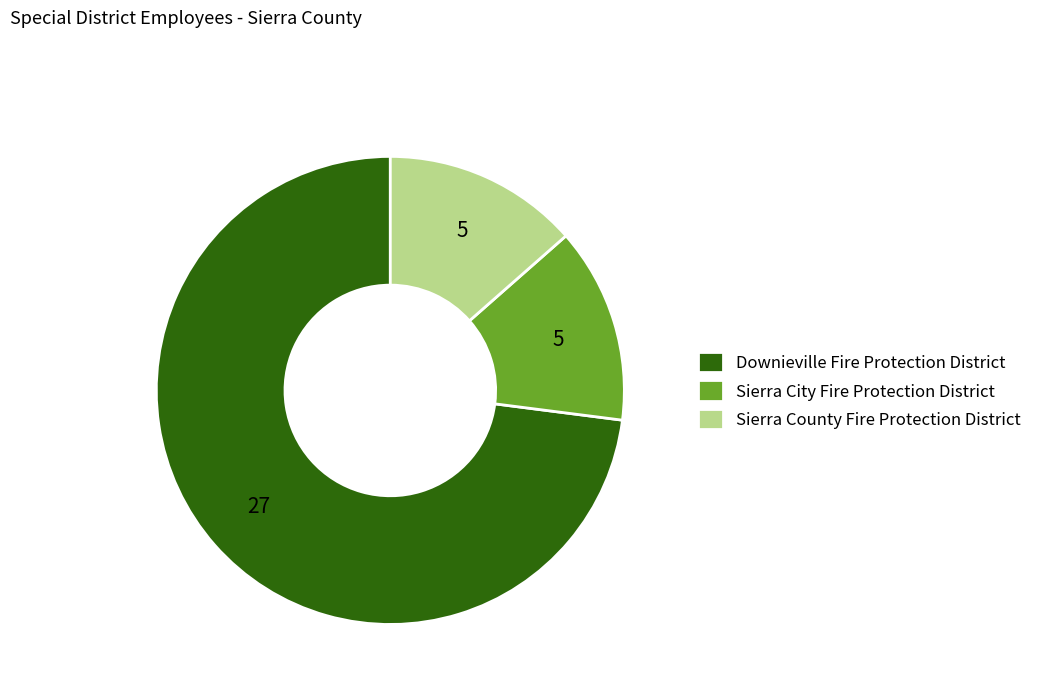

What is the largest slice in the pie chart?

Downieville Fire Protection District